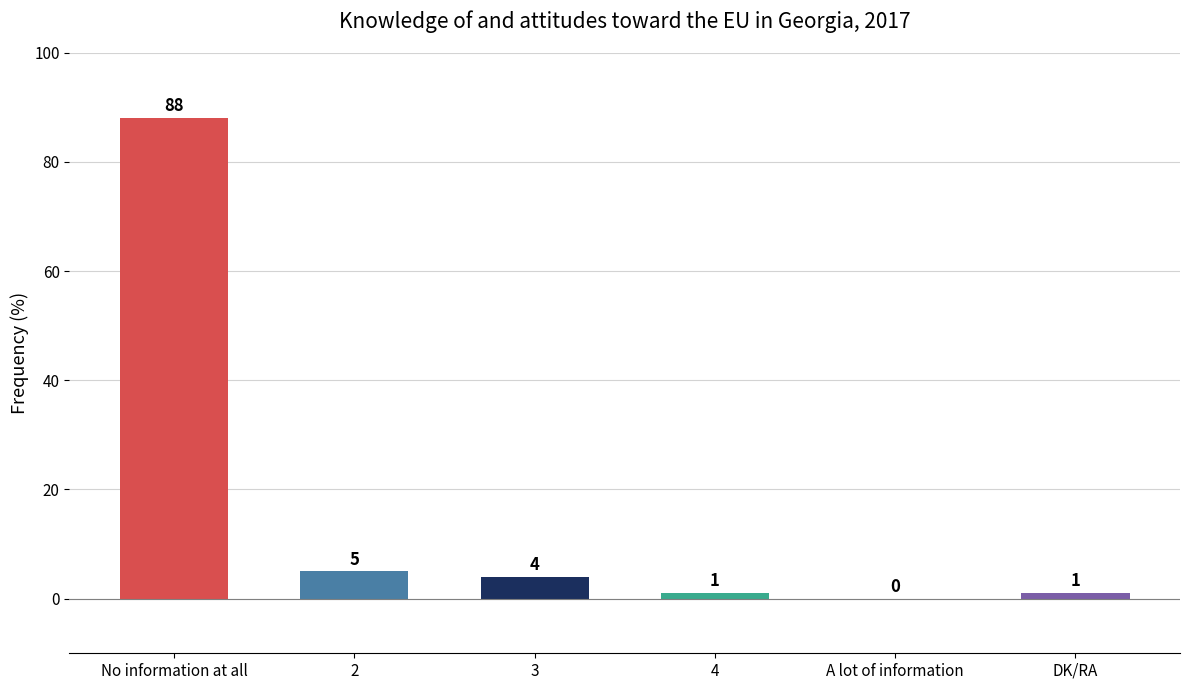

True or false: the data shows 0 at A lot of information.

True